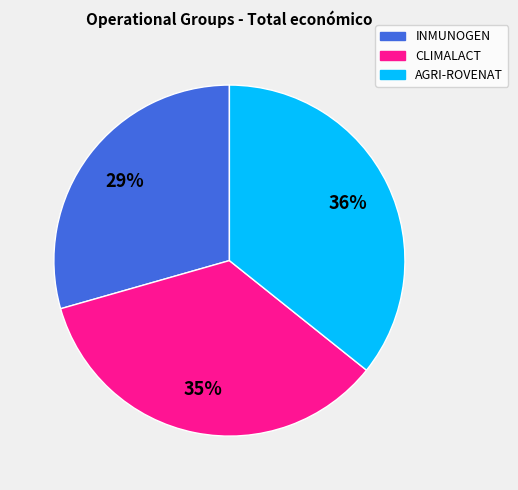

Is there any slice that represents more than half of the pie?

No